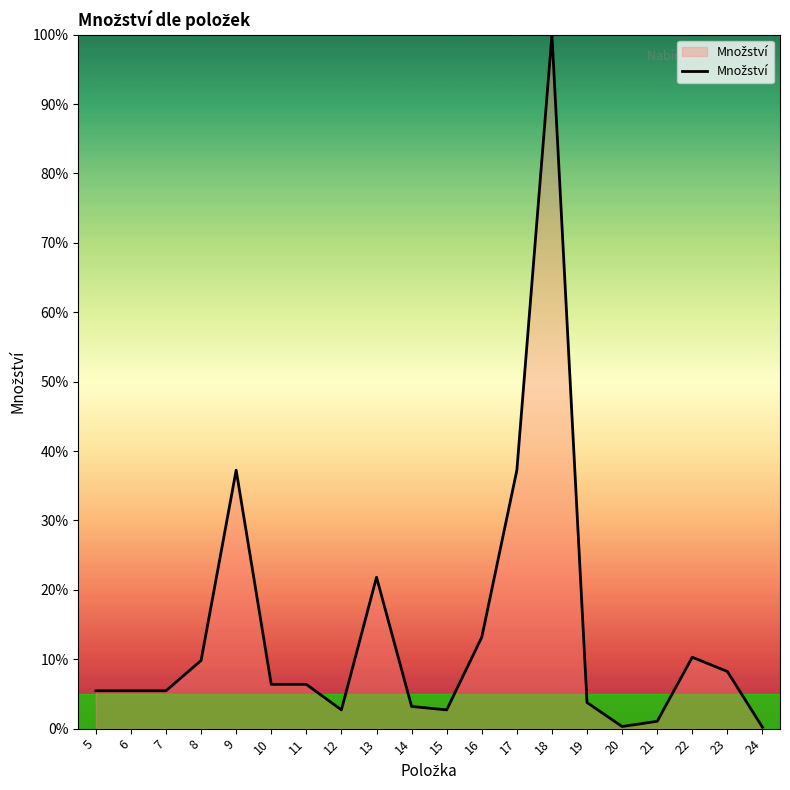

What is the approximate value at 21?

1.1